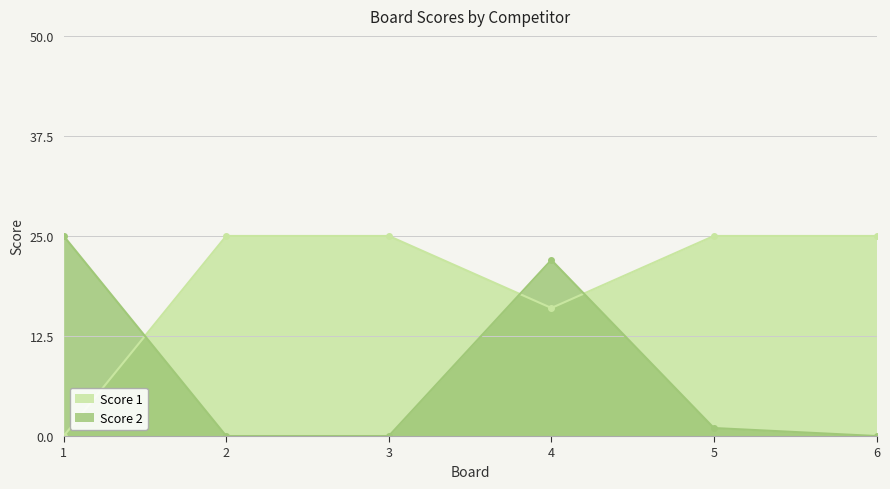

How many lines are shown in the chart?

2